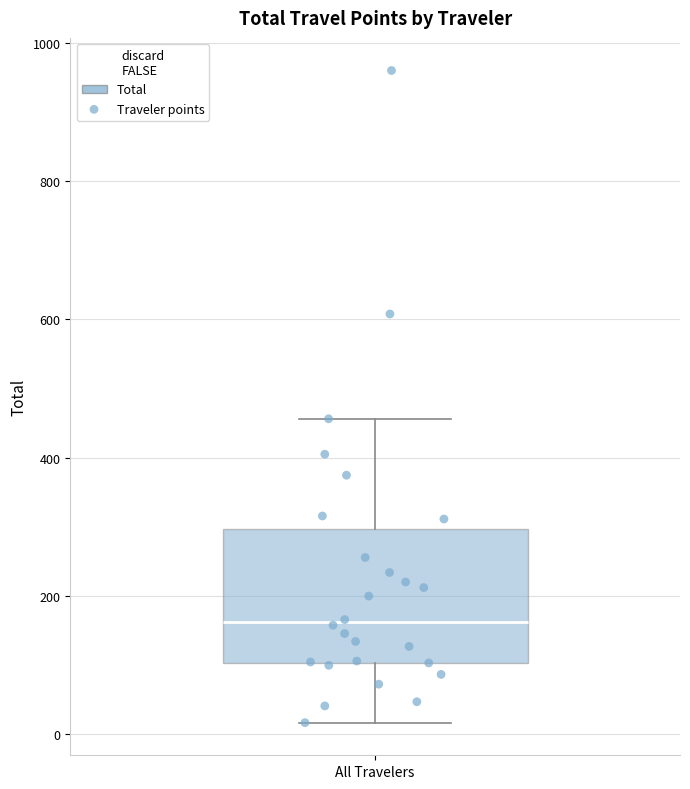

Transcribe this box plot: give where the median line is, the range the box spans, and where the two whiskers end, as read against the y-axis. The values are not printed on the chart, so give them approximately, as read against the axis.

median 160, box 100 to 300, whiskers 20 to 460